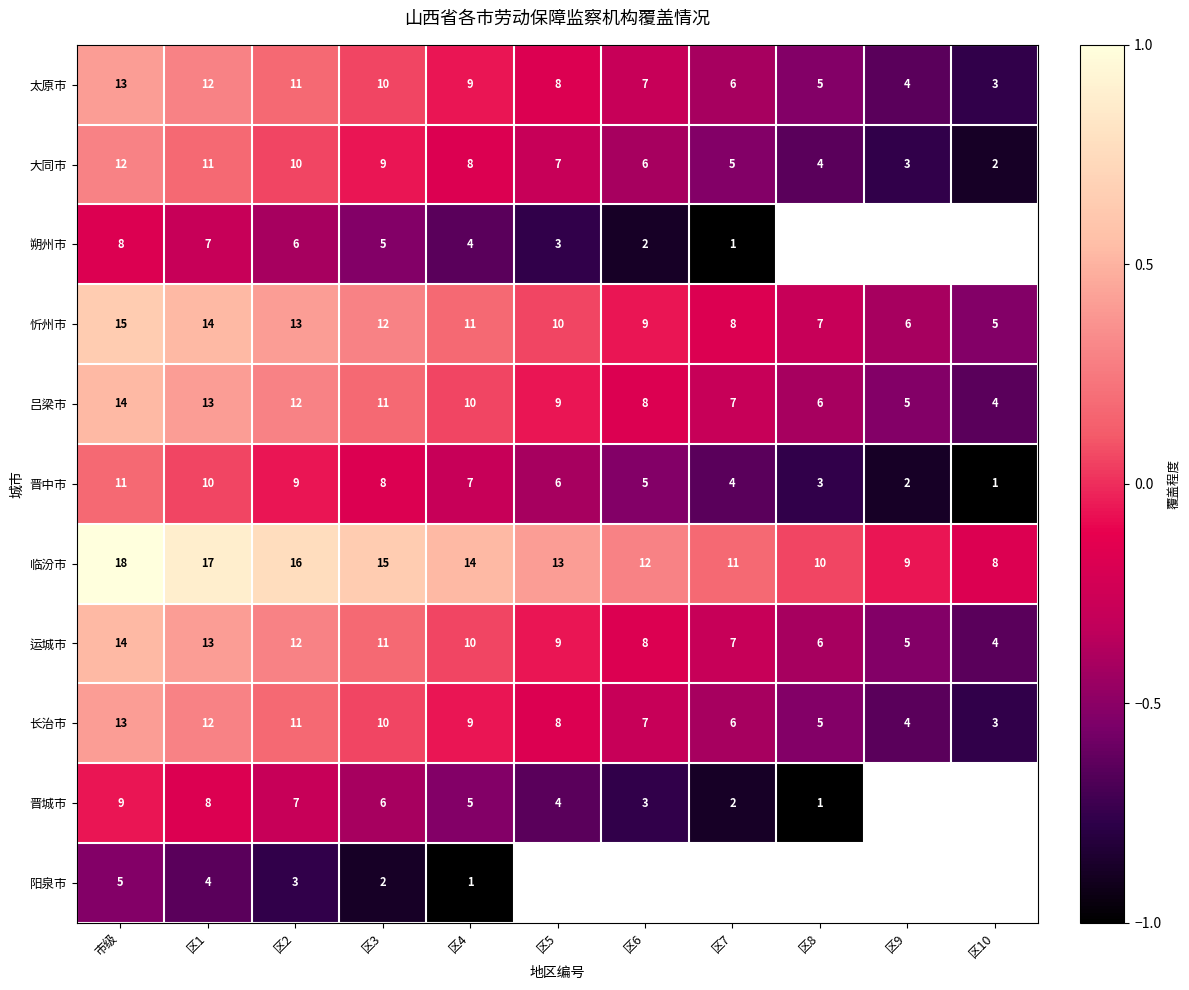

Where does the 晋中市 series first go above 6?

市级